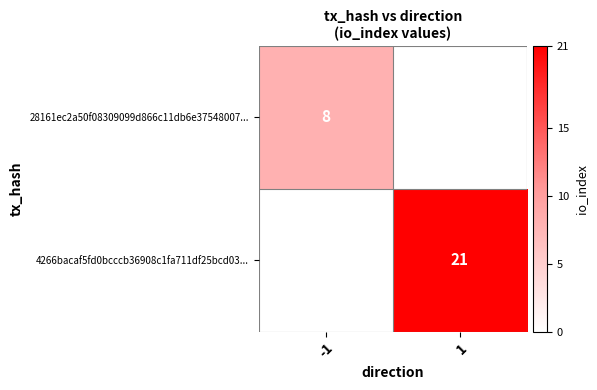

Is it true that 28161ec2a50f08309099d866c11db6e37548007... equals 8 at -1?

True